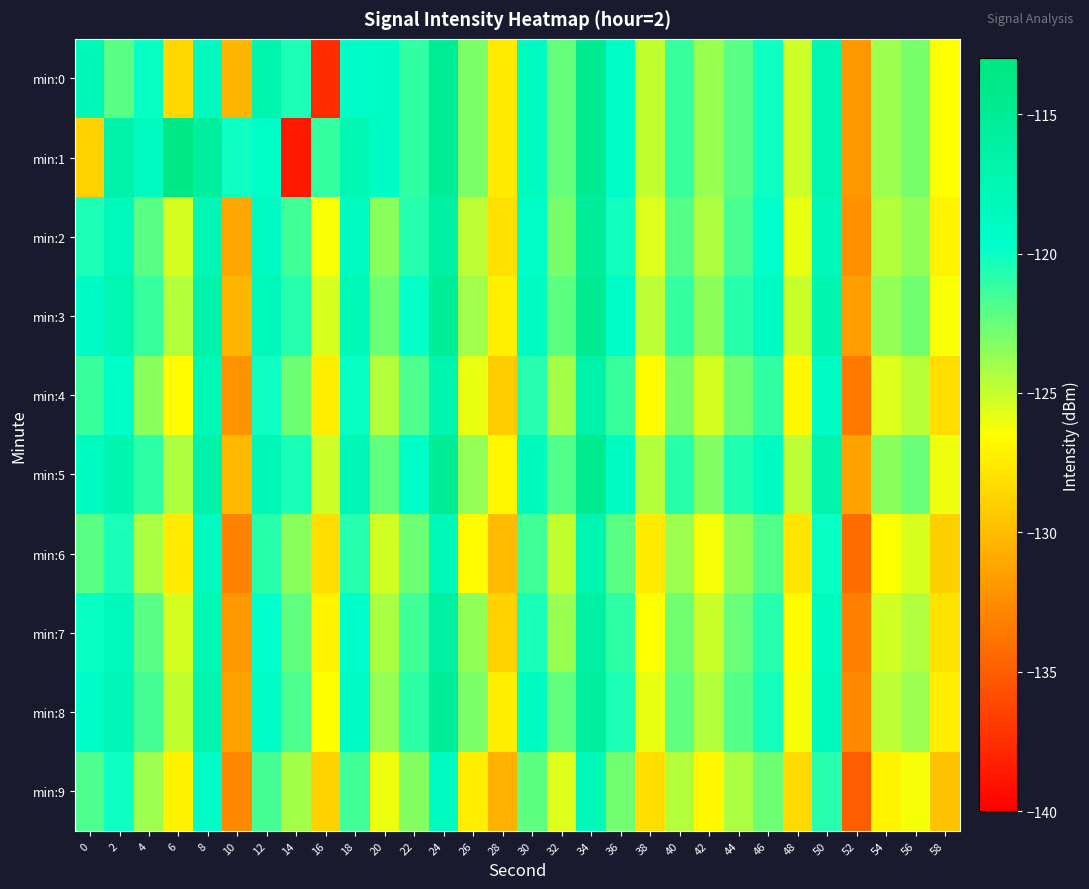

At which category does the chart reach its peak across all series?

6